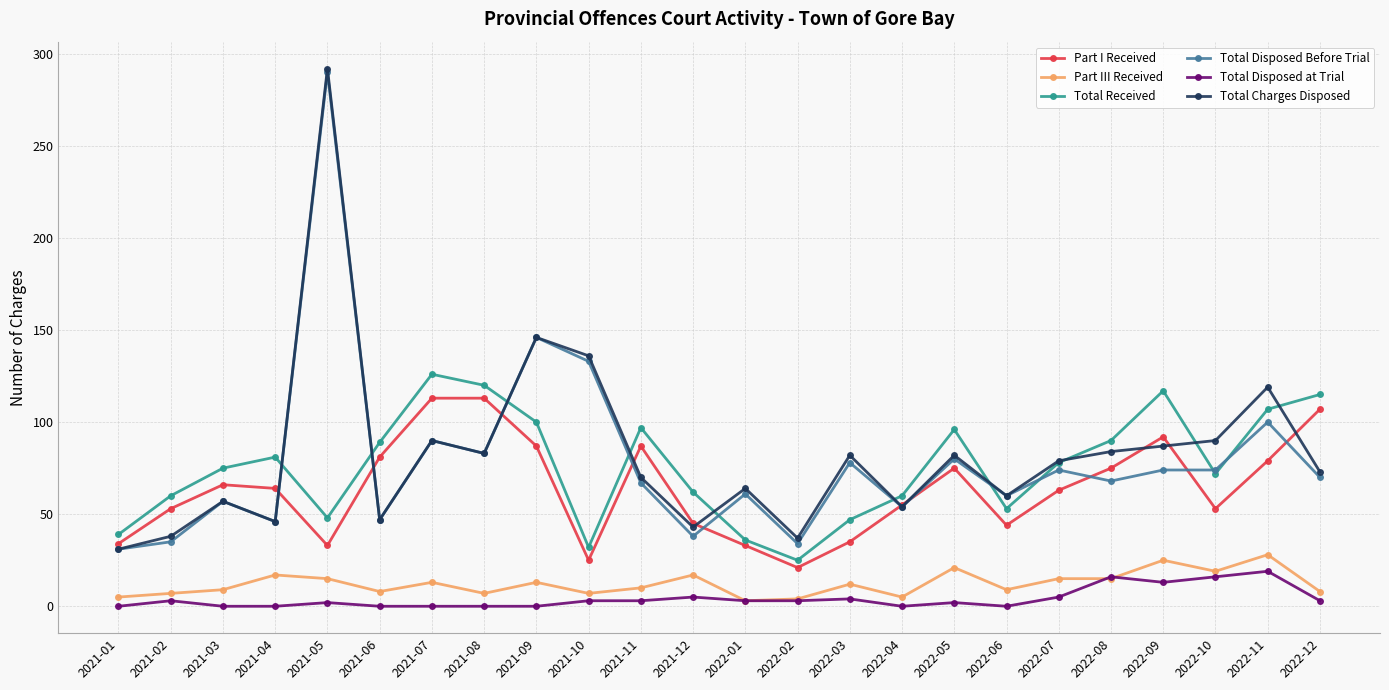

What is the sum of the Part I Received values at 2021-06 and 2022-09?

173